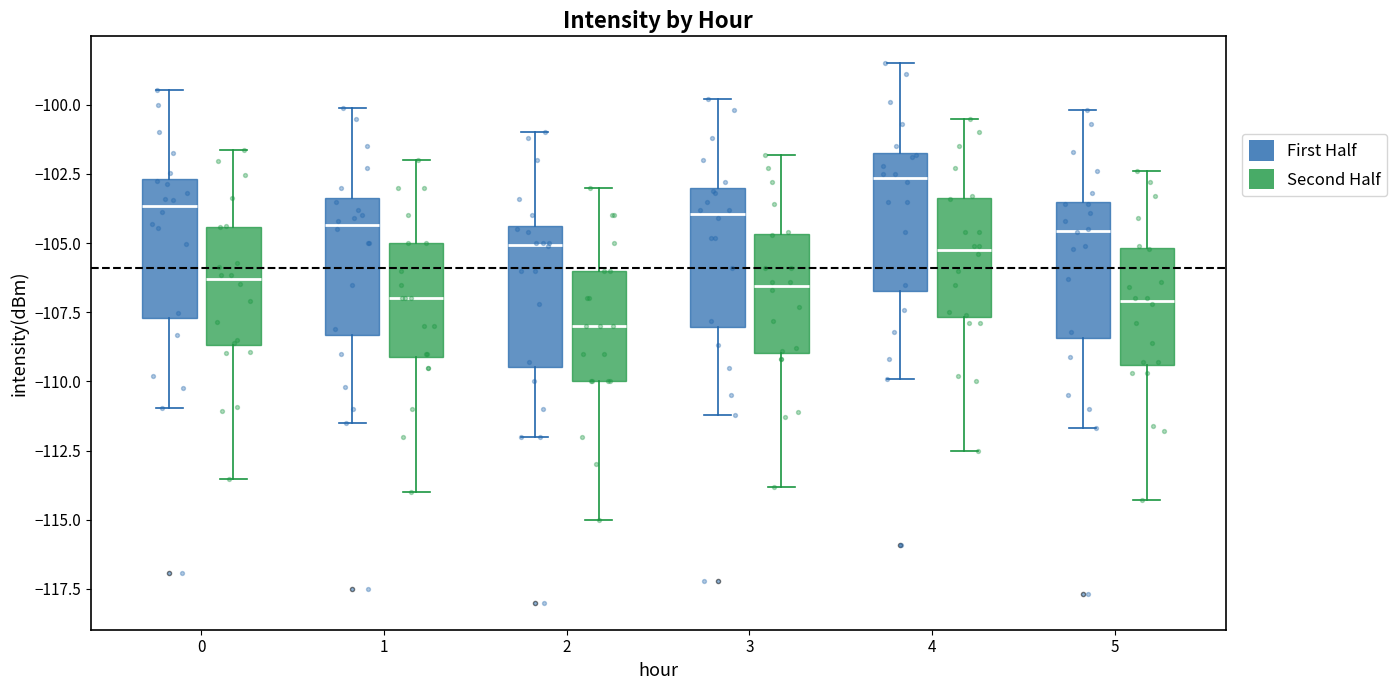

Which box has the lowest median line?

2 (Second Half)